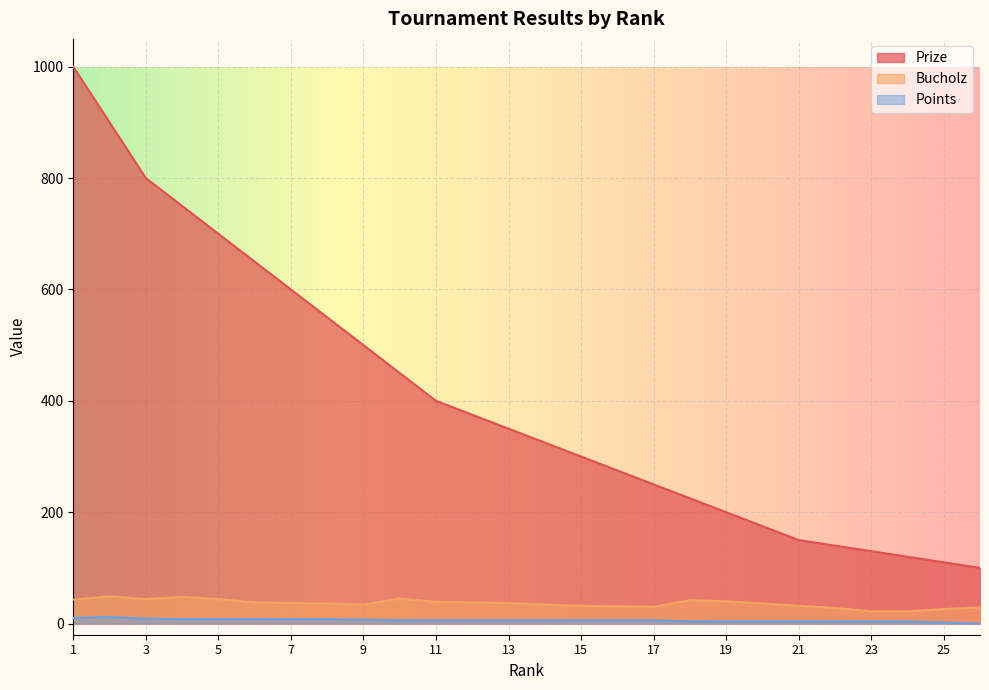

Which has a higher value, 20 or 9?

9